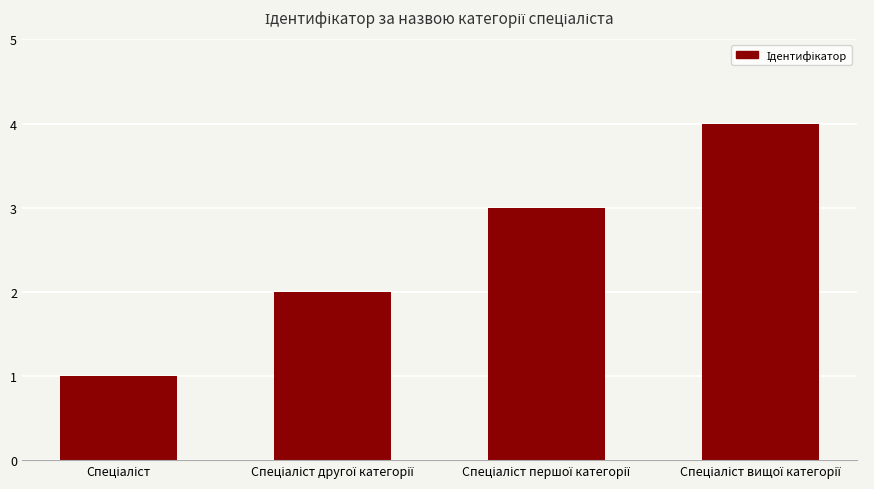

What is the sum of all values?

10